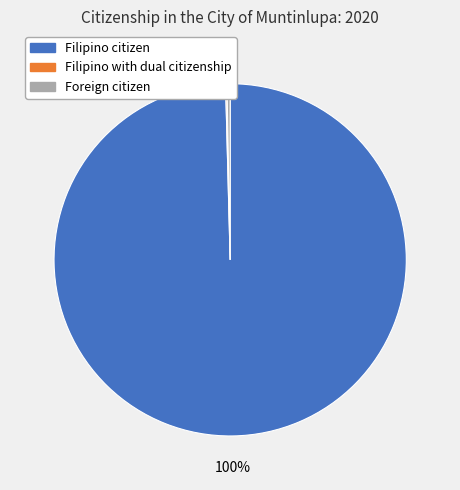

To the nearest percent, what portion does Filipino citizen represent?

100%